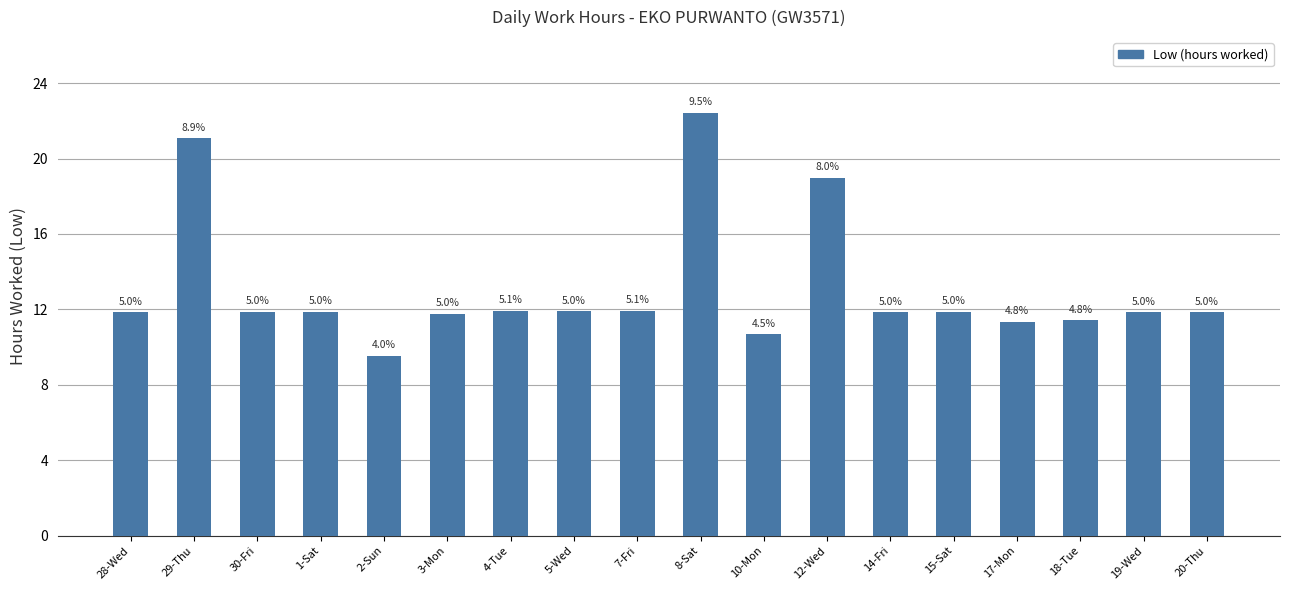

What is the change in value from 28-Wed to 7-Fri?

+0.1